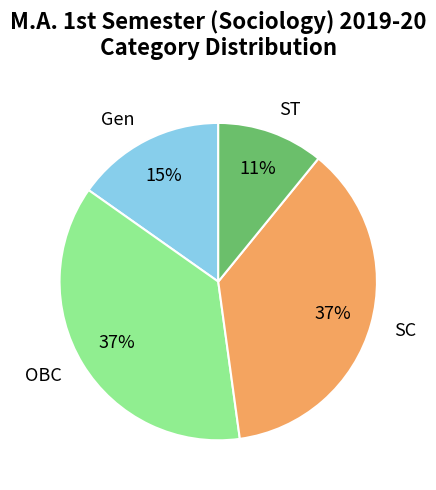

To the nearest percent, what is the difference between the largest and smallest slice percentages?

26%